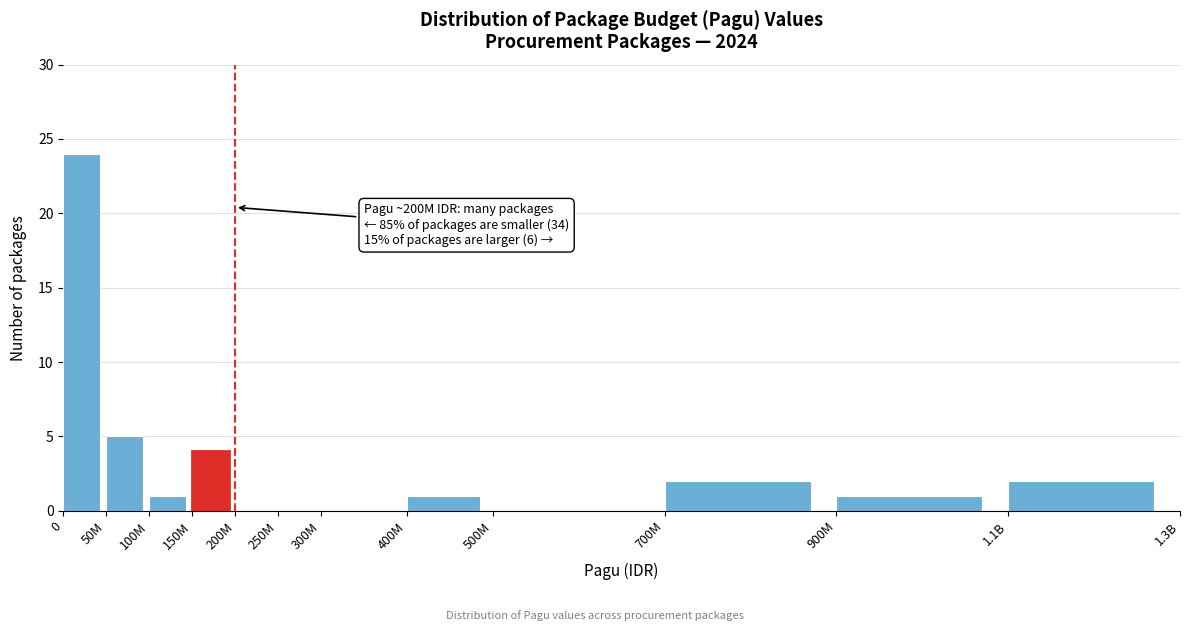

Reading right to left, transcribe all the data shown in this chart.

1.1B=2	900M=1	700M=2	500M=0	400M=1	300M=0	250M=0	200M=0	150M=4	100M=1	50M=5	0=24